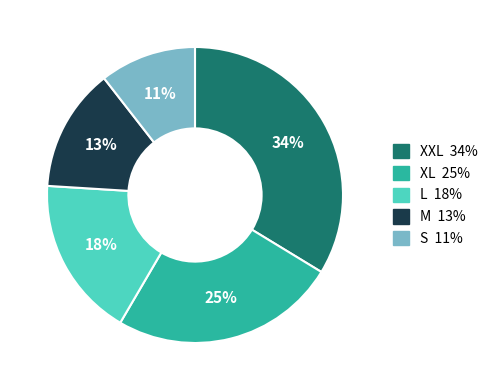

Is there a majority slice in this chart?

No